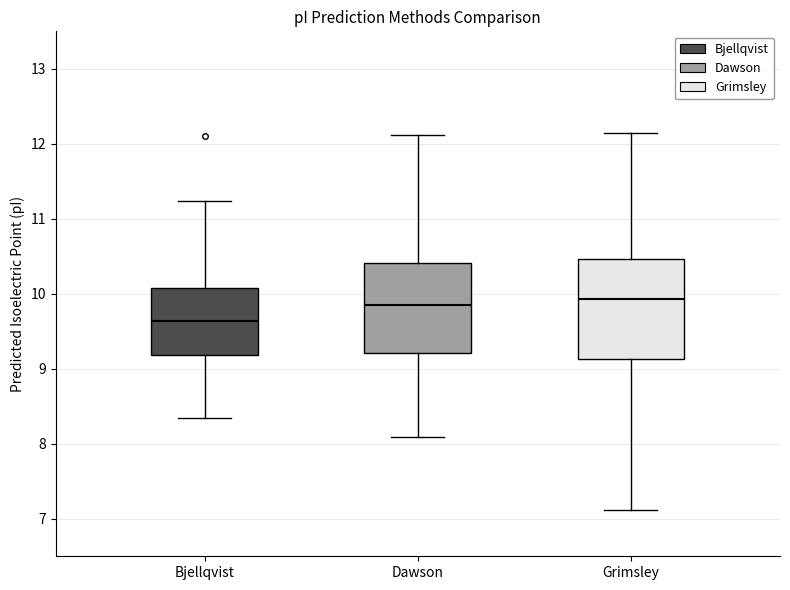

Reading left to right, transcribe this box plot: for each box, give where its median line is, the range the box spans, and where its two whiskers end, as read against the y-axis. The values are not printed on the chart, so give them approximately, as read against the axis.

Bjellqvist: median 9.6, box 9.2 to 10.1, whiskers 8.3 to 11.2
Dawson: median 9.8, box 9.2 to 10.4, whiskers 8.1 to 12.1
Grimsley: median 9.9, box 9.1 to 10.5, whiskers 7.1 to 12.1